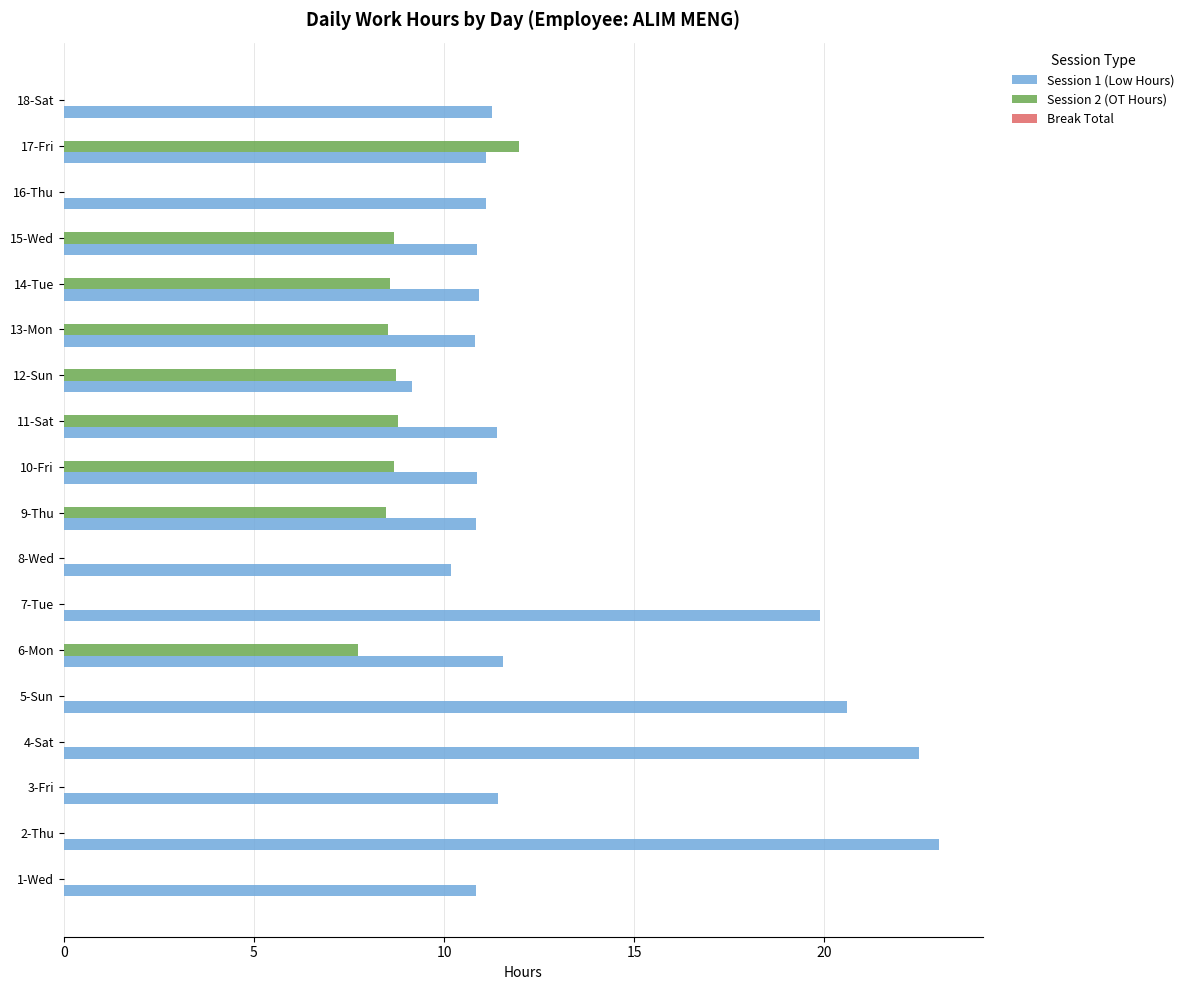

What is the highest value of the Session 2 (OT Hours) series?

12.0